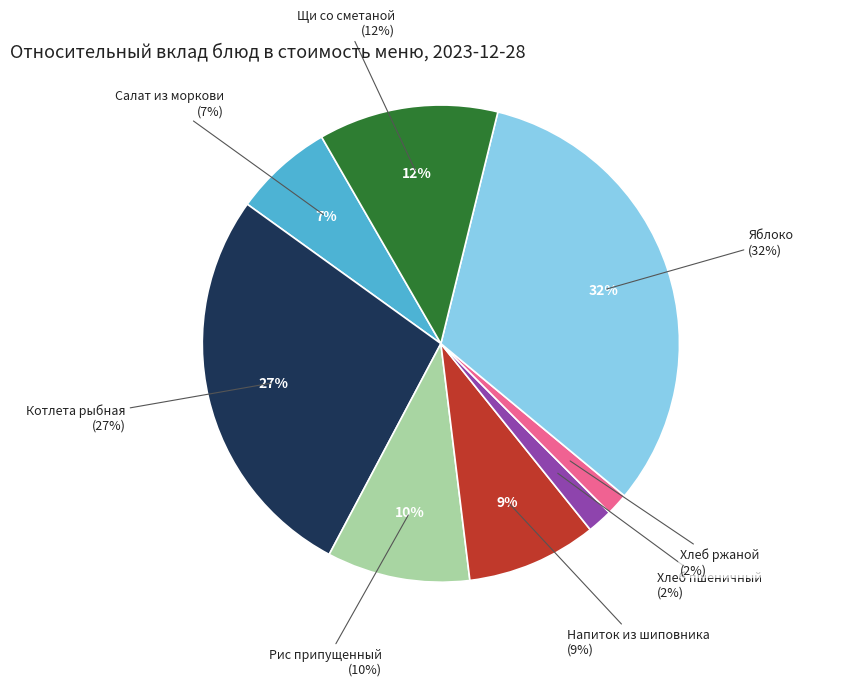

Count the number of slices in the pie.

8